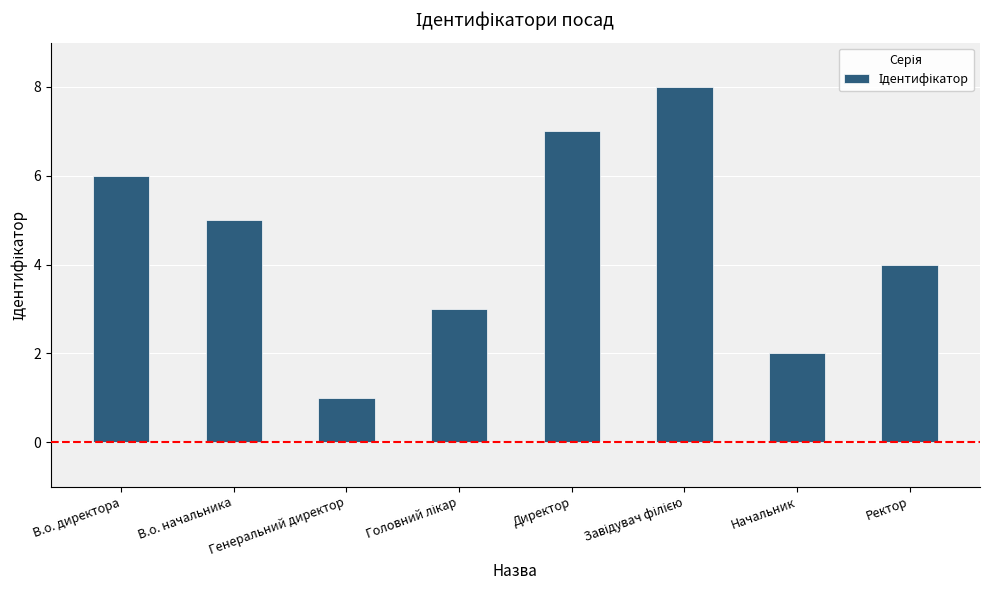

What is the greatest value displayed?

8